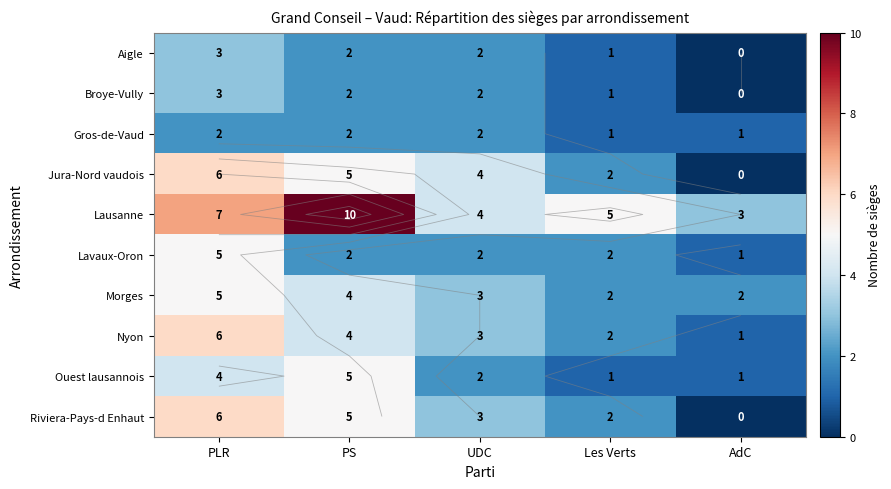

At which label does Ouest lausannois first exceed 2?

PLR